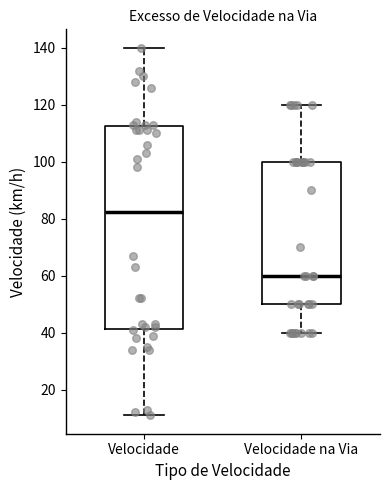

Which box has the lowest median line?

Velocidade na Via